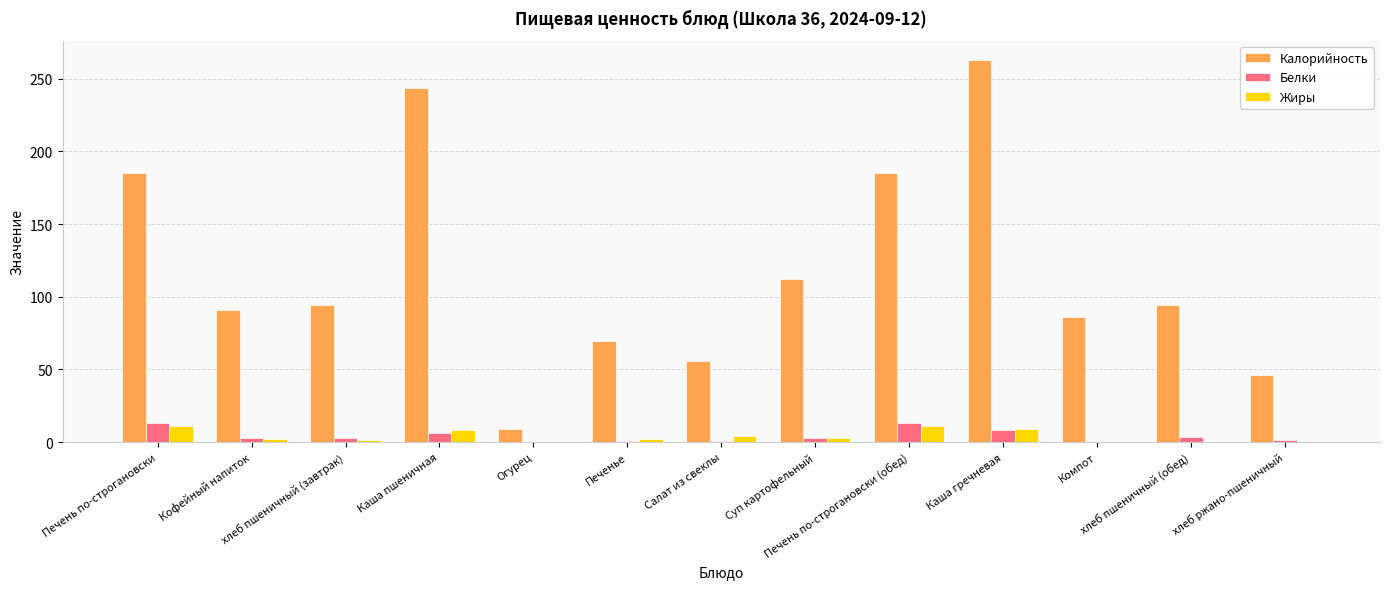

What is the maximum value shown in the chart?

263.0